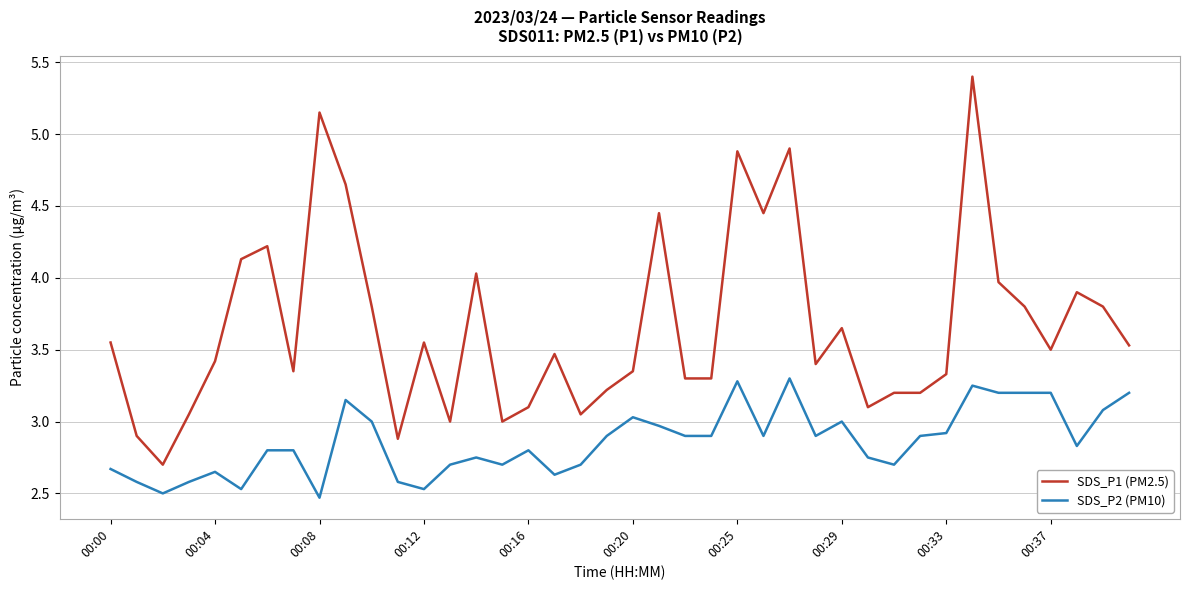

Which series has the largest range (max minus min)?

SDS_P1 (PM2.5)